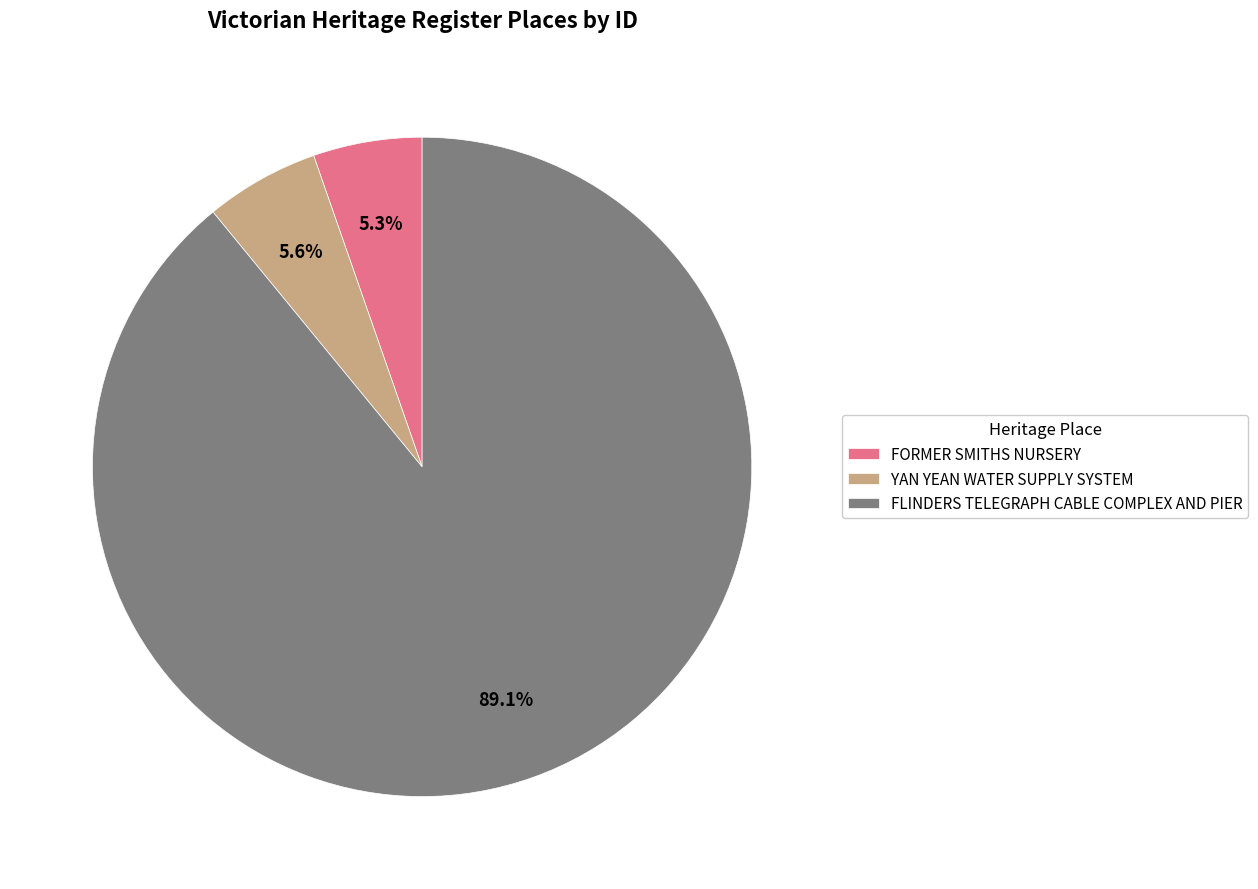

What is the majority slice?

FLINDERS TELEGRAPH CABLE COMPLEX AND PIER